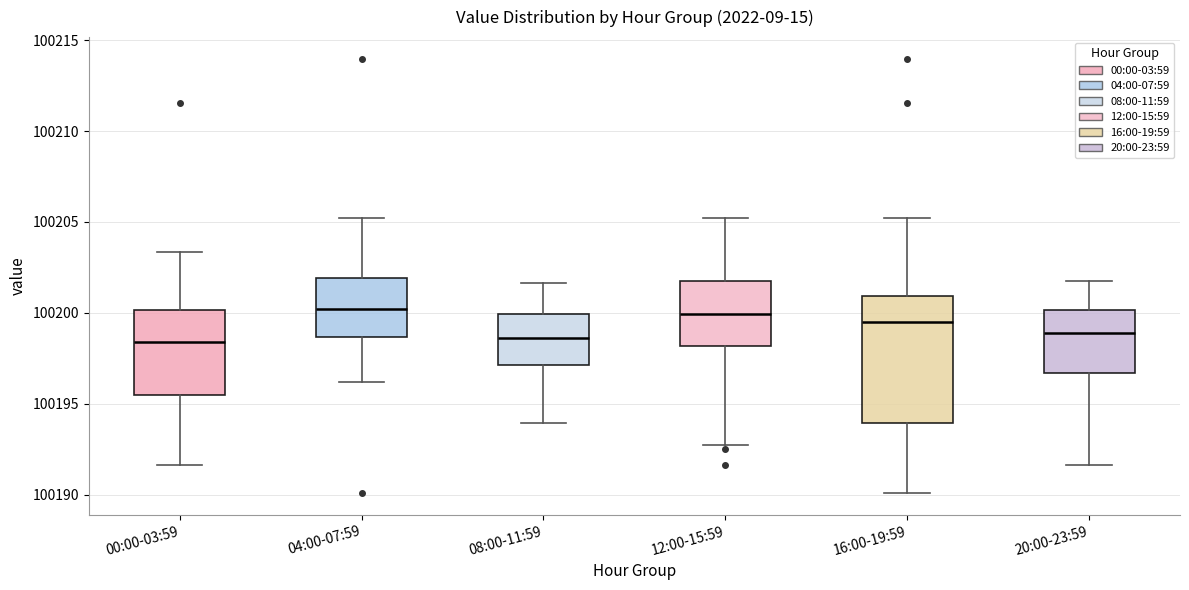

Comparing the boxes themselves (not the whiskers), which one is the tallest?

16:00-19:59